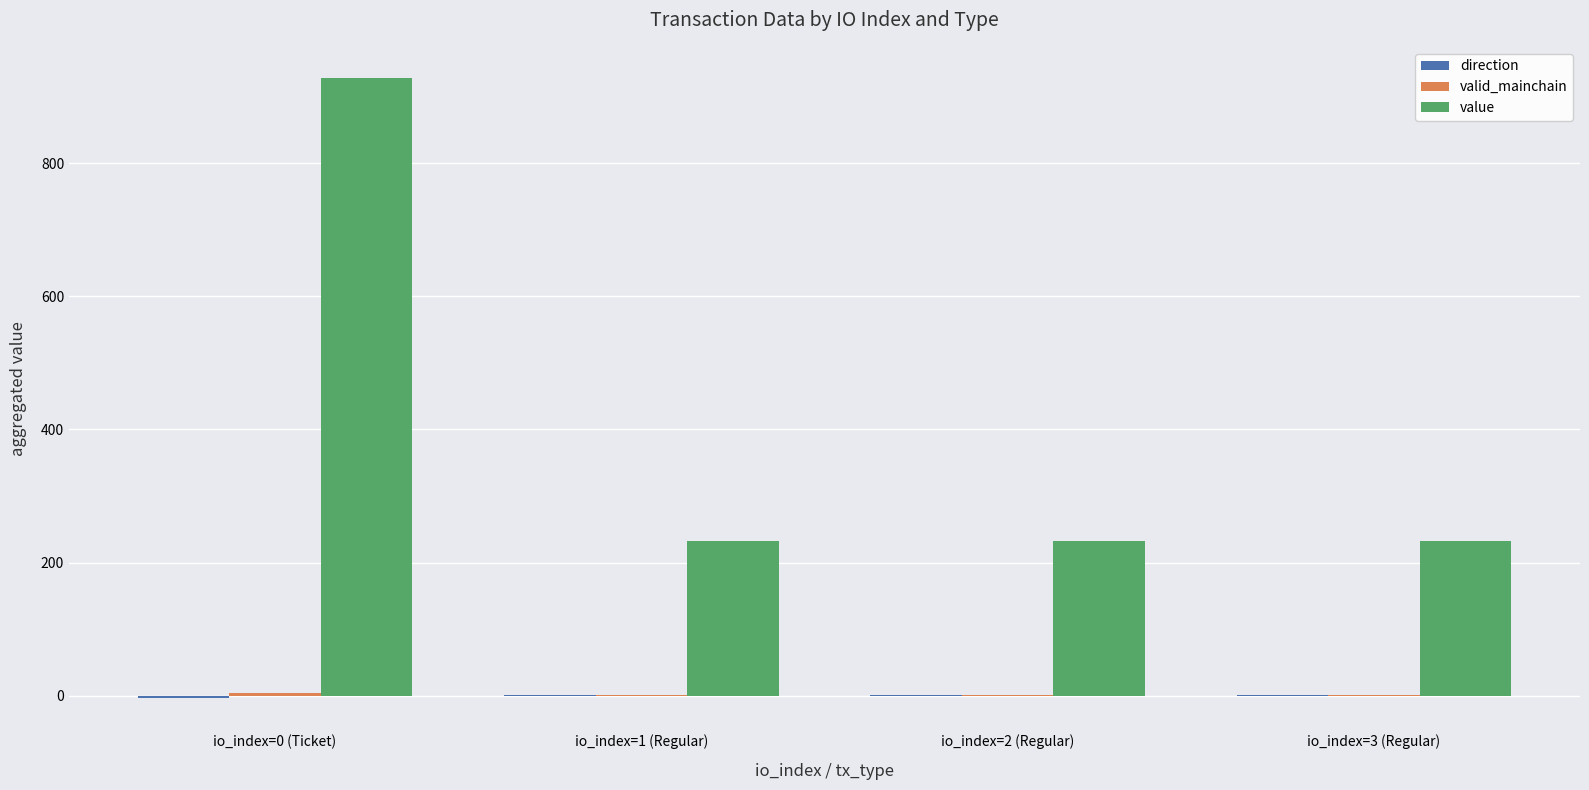

What is the maximum value for value?

927.9